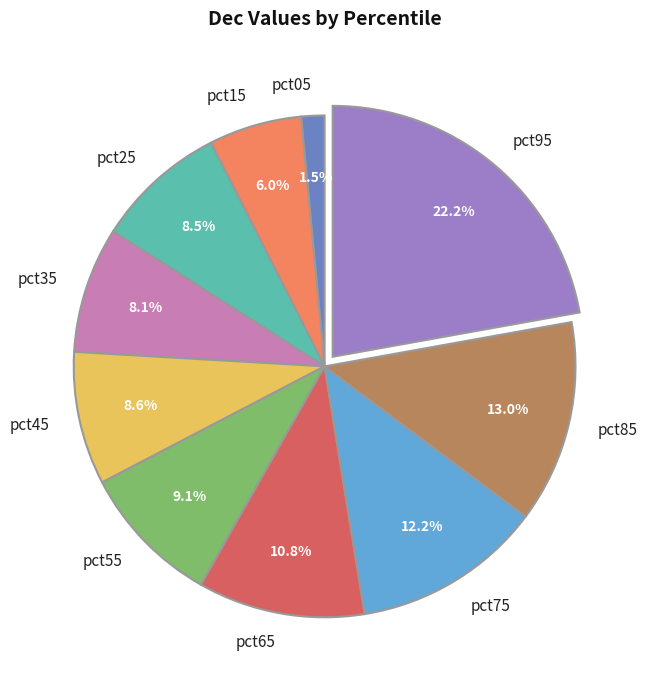

What percentage is NOT represented by pct55?

90.9%